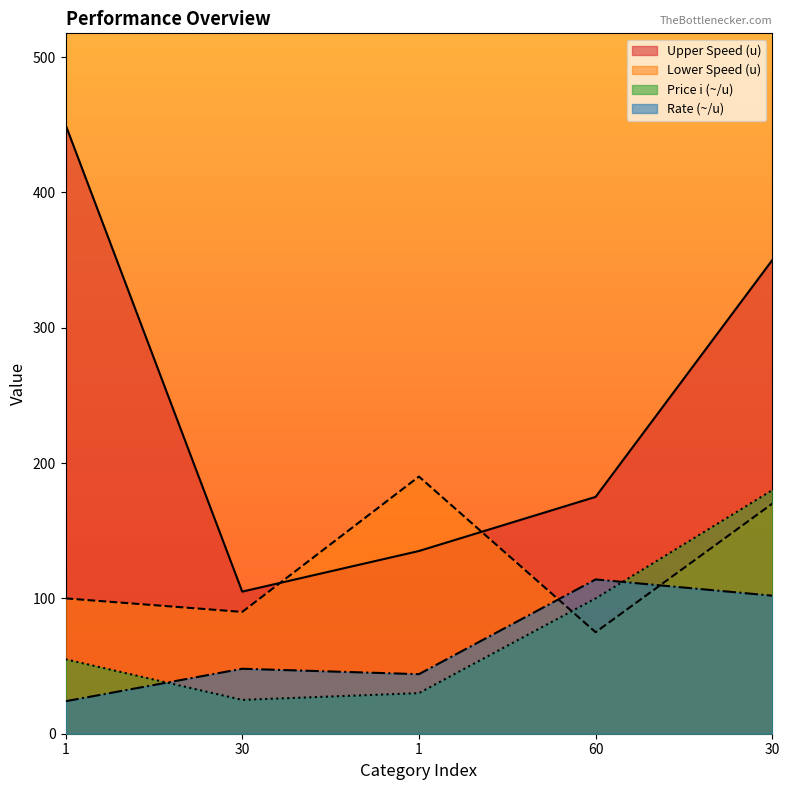

True or false: Upper Speed (u) and Rate (~/u) intersect in this chart.

False